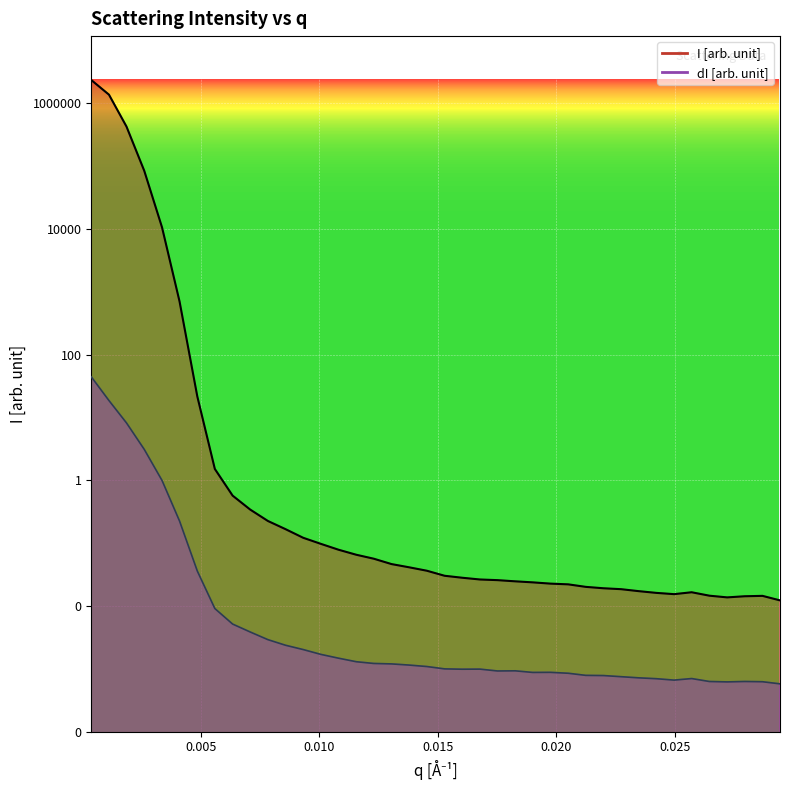

True or false: I and dI cross at least once.

False